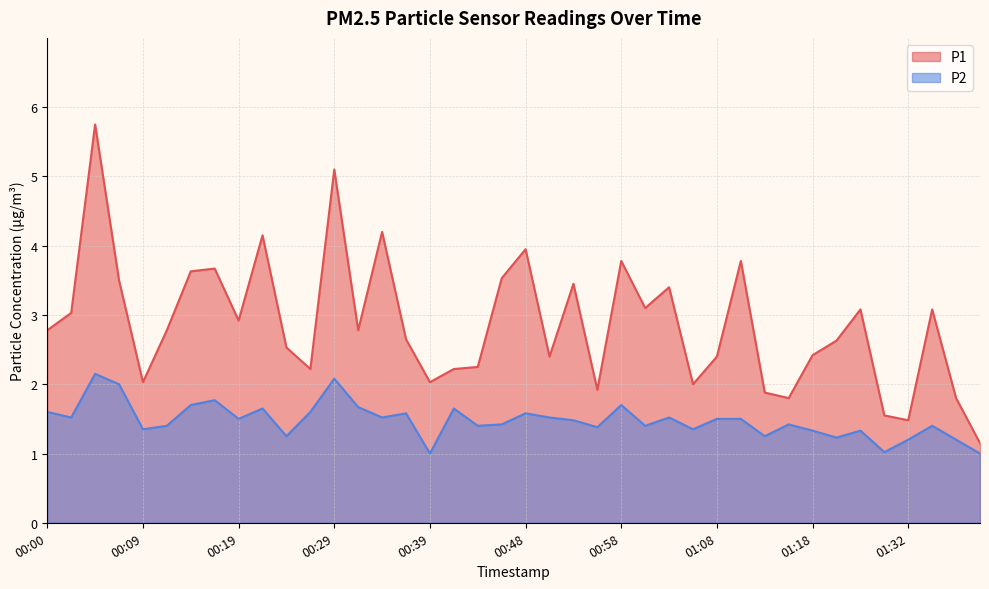

True or false: P2 has more than 1 interior local peaks.

True